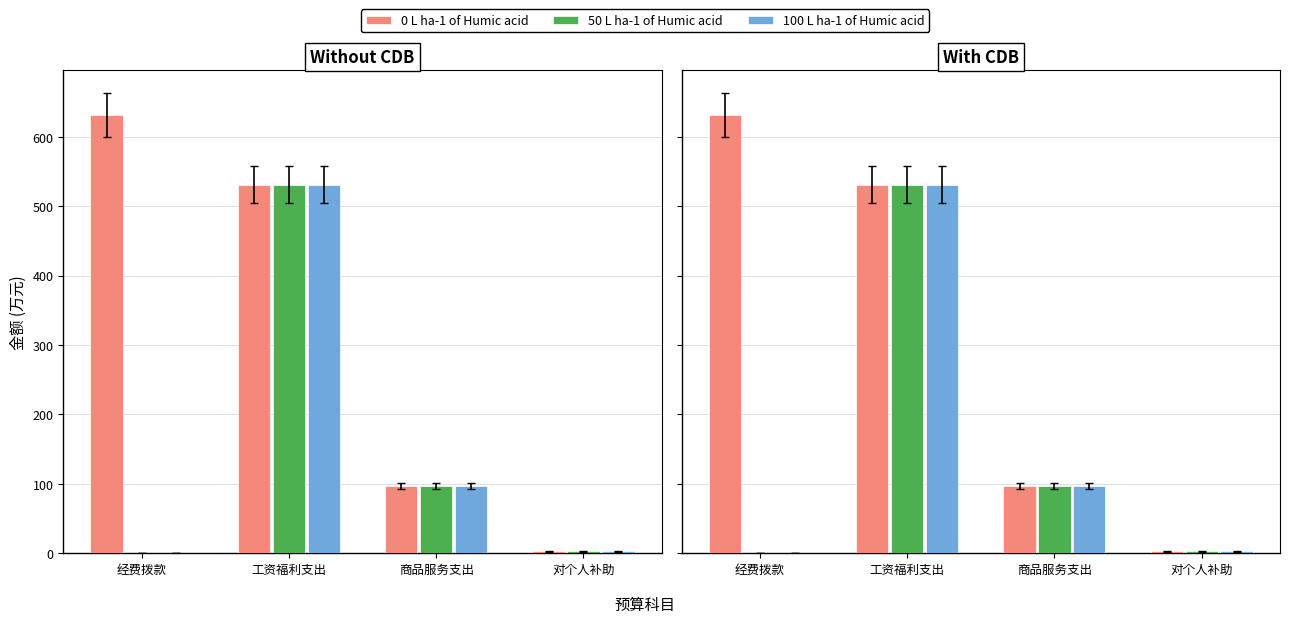

At which category does the chart reach its minimum across all series?

经费拨款